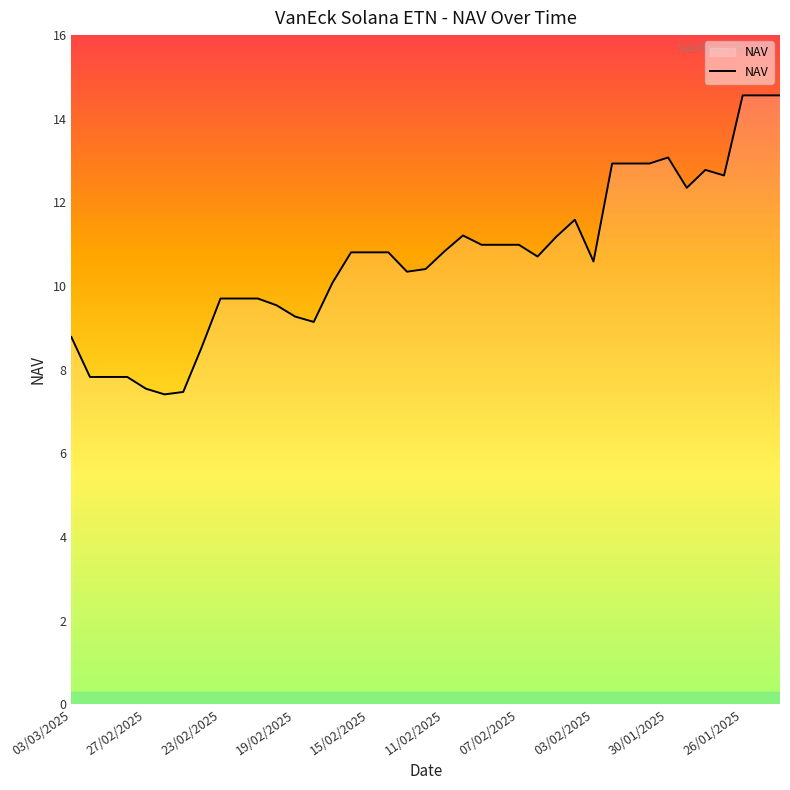

What is the difference between the maximum and minimum values?

7.1